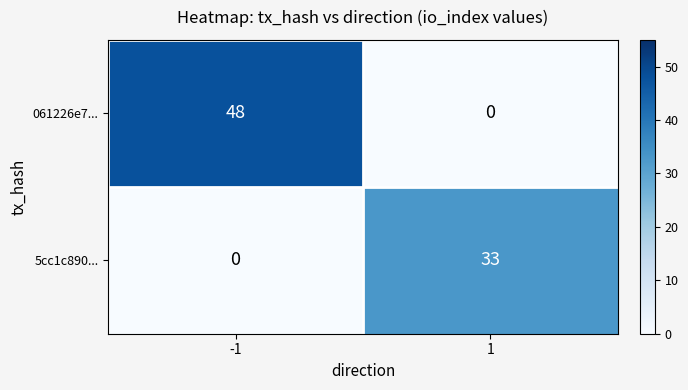

How many data points does each series have?

2